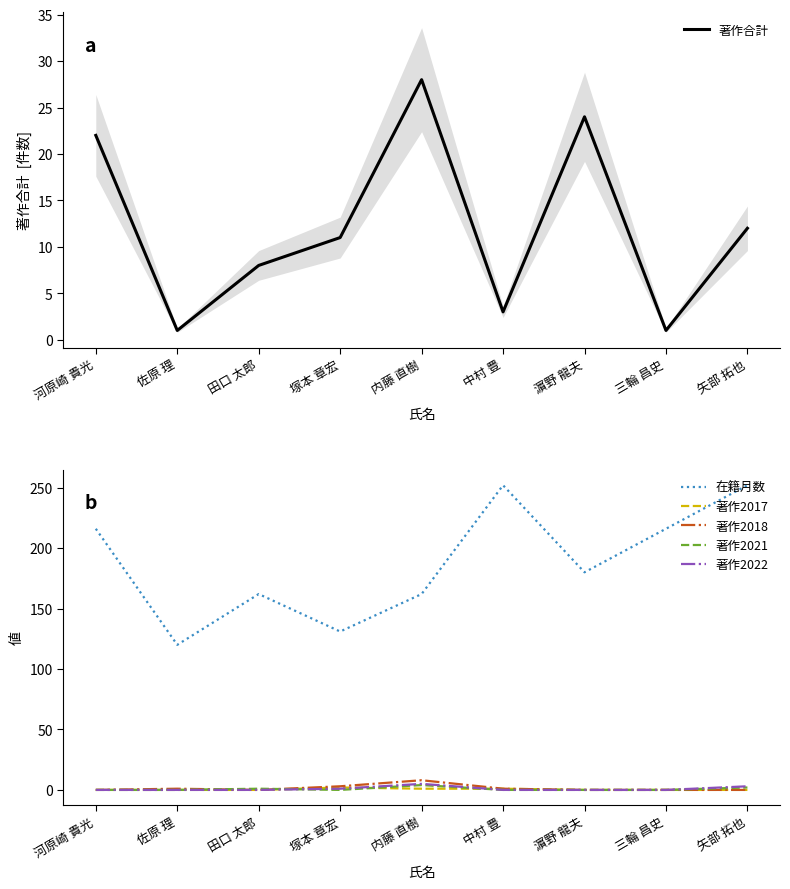

Which category has the lowest value across all series?

河原崎 貴光